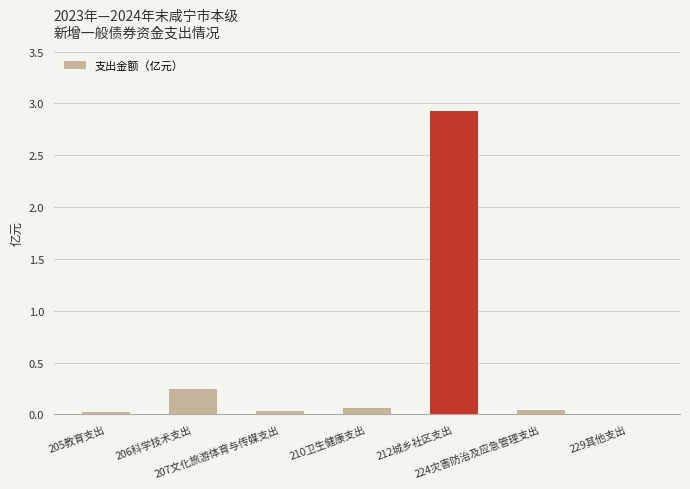

What is the average value?

0.5